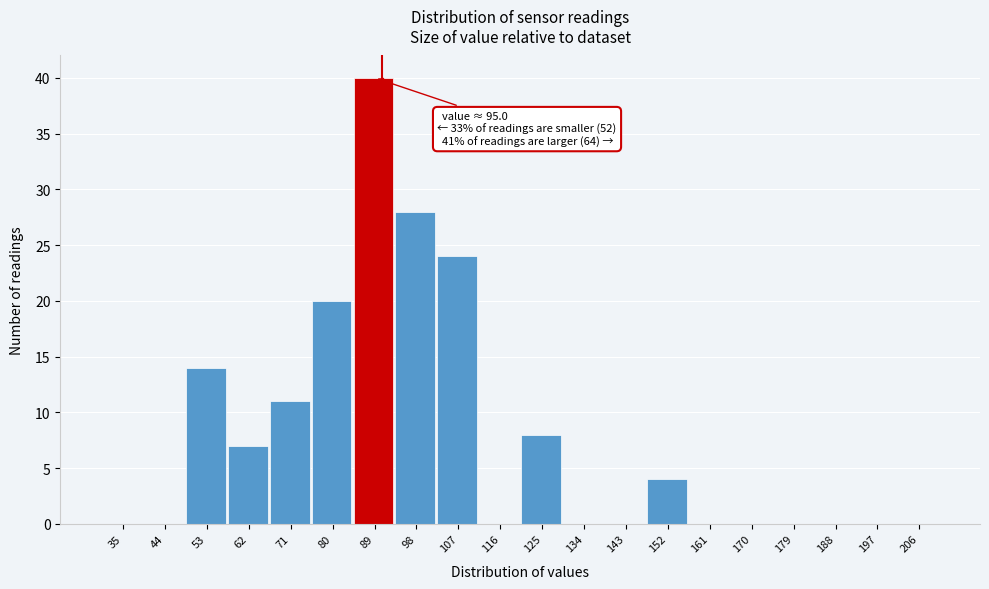

Reading right to left, what are all the values shown in this chart?

206=0	197=0	188=0	179=0	170=0	161=0	152=4	143=0	134=0	125=8	116=0	107=24	98=28	89=40	80=20	71=11	62=7	53=14	44=0	35=0